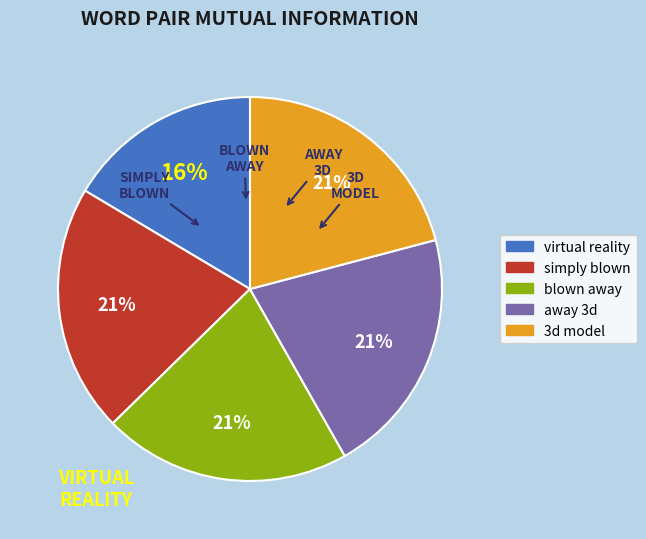

What is the smallest slice in the pie chart?

virtual reality